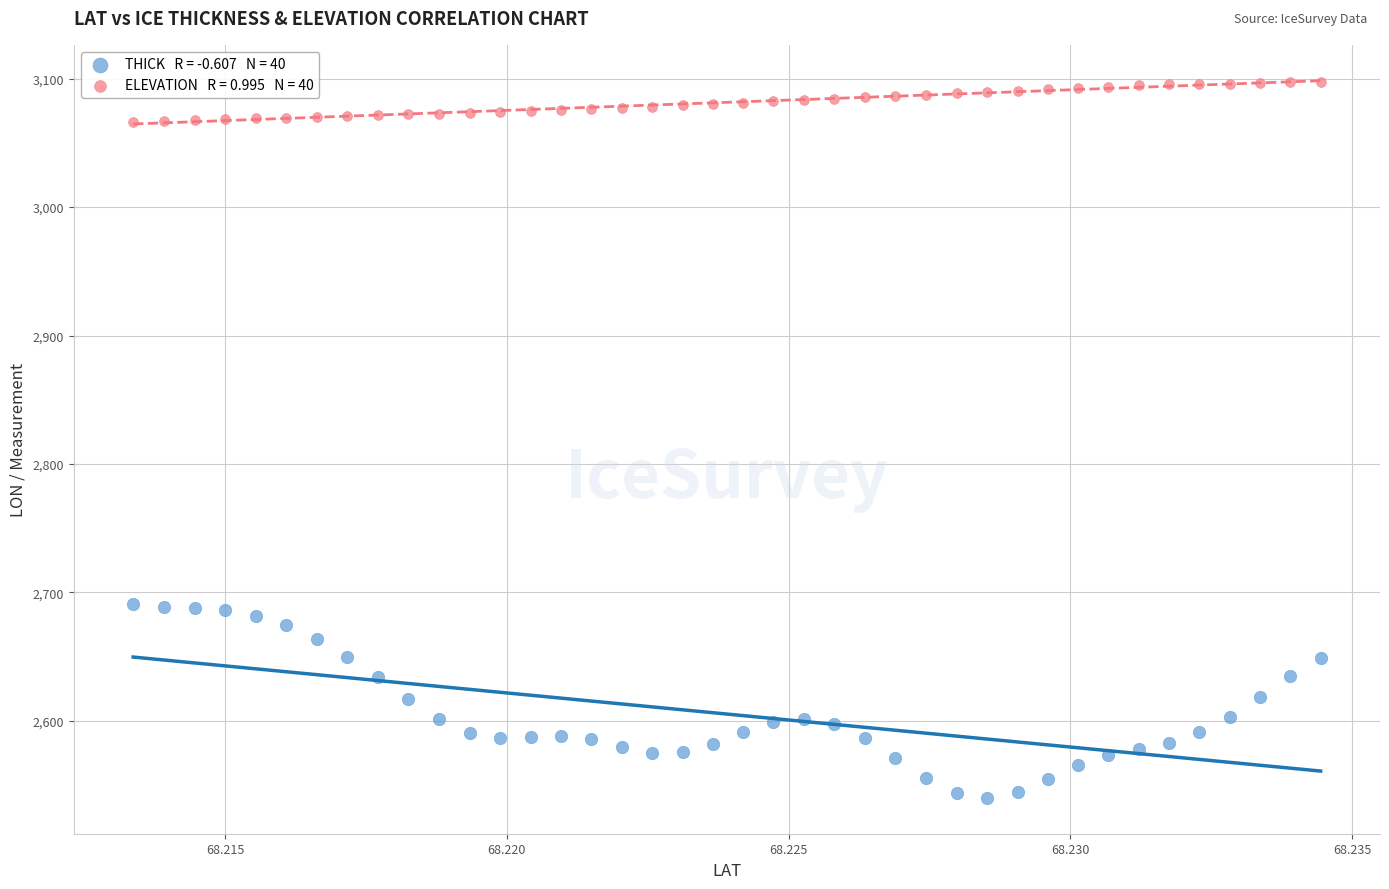

Across all data points, what is the range of Y values (max minus min)?

557.5